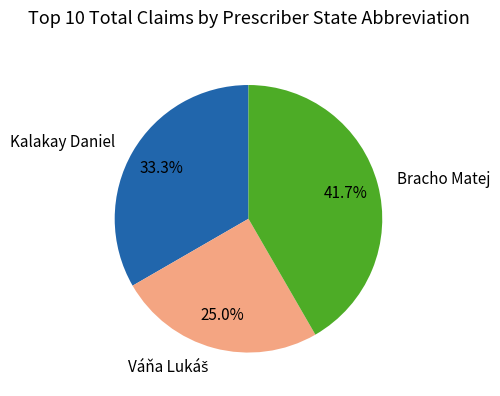

True or false: Kalakay Daniel accounts for 40% of the total.

False